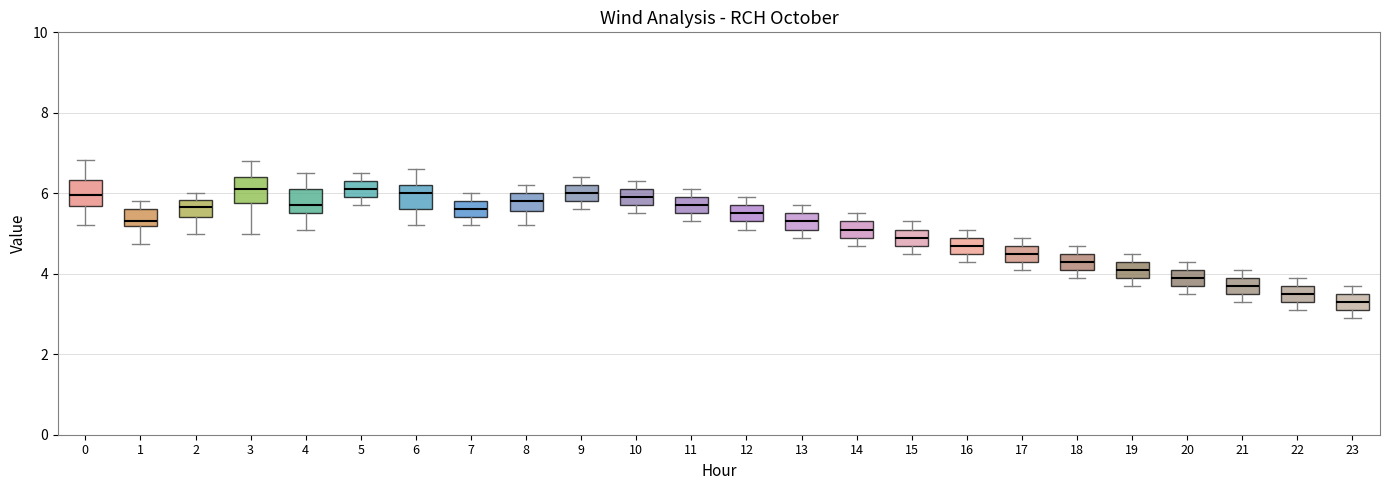

Where does the median line of the box at x = 21 sit on the y-axis? The values are not printed on the chart, so give them approximately, as read against the axis.

3.8